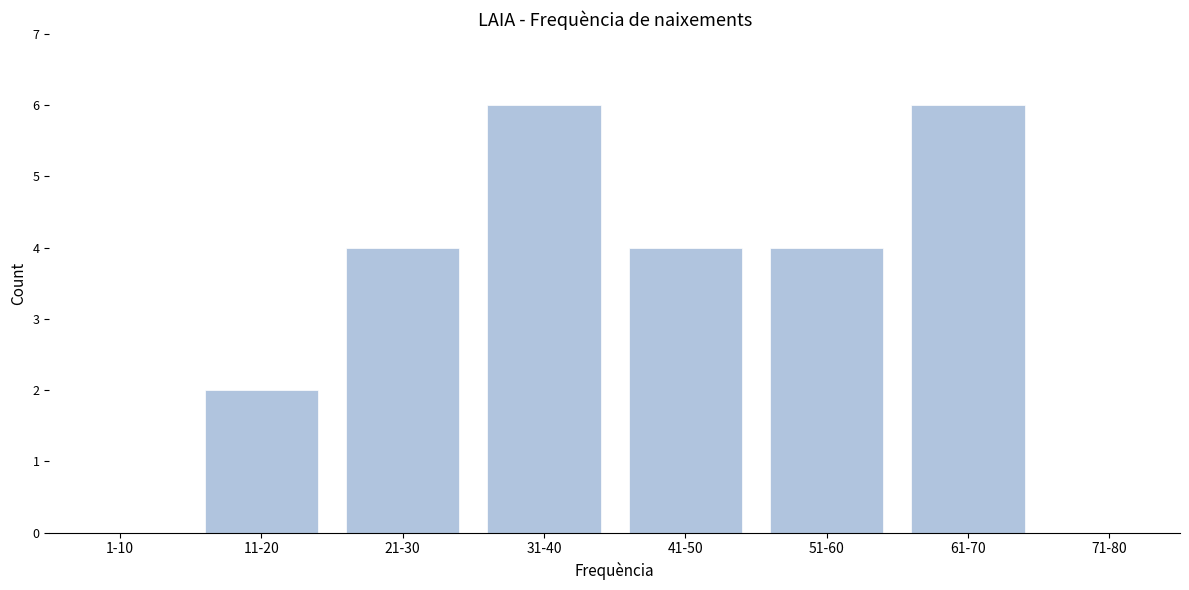

Reading right to left, transcribe all the data shown in this chart.

71-80=0	61-70=6	51-60=4	41-50=4	31-40=6	21-30=4	11-20=2	1-10=0